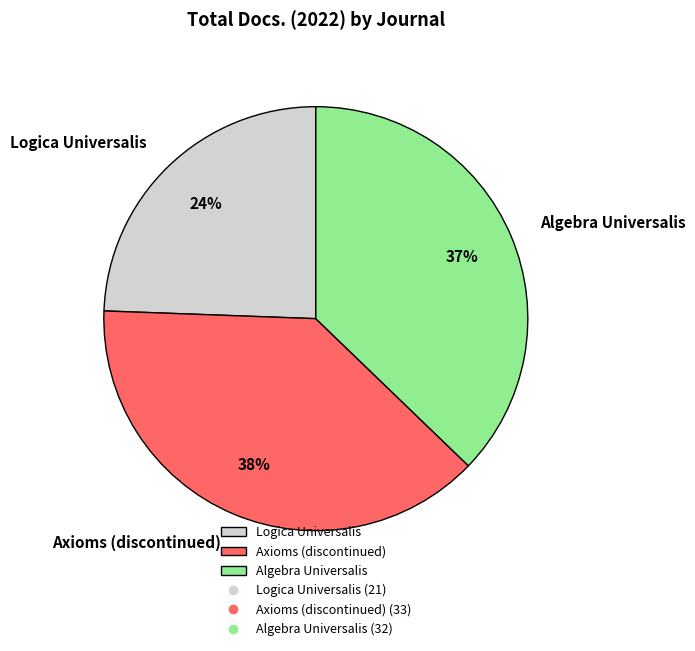

What is the ratio of the value at Logica Universalis to the value at Axioms (discontinued)?

0.6